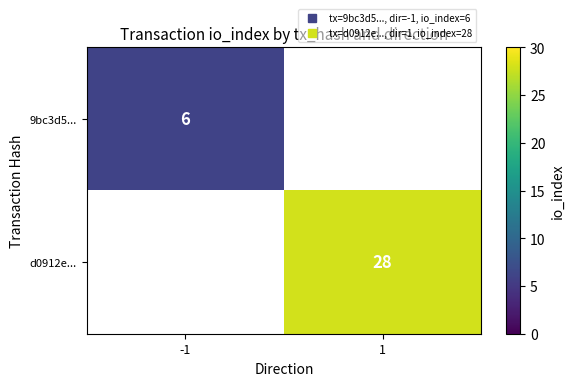

How many values in 9bc3d5... are above zero?

1